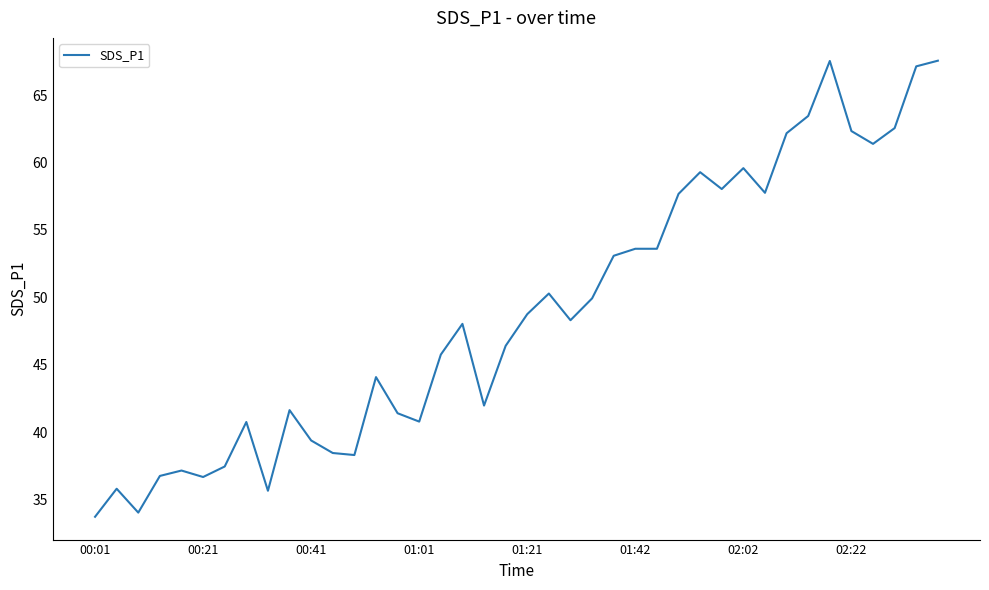

What is the minimum value shown in the chart?

33.7